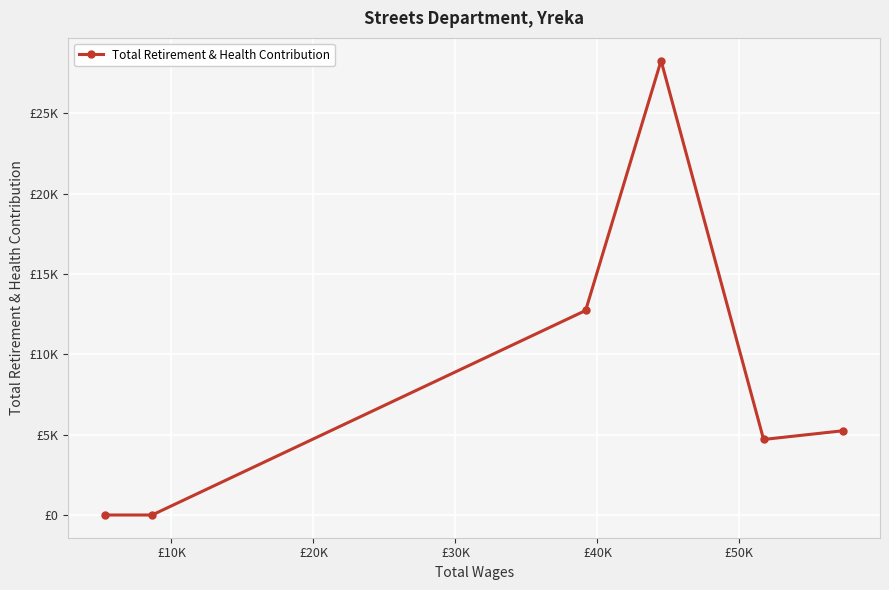

Is this an area chart (filled region under the line)?

No